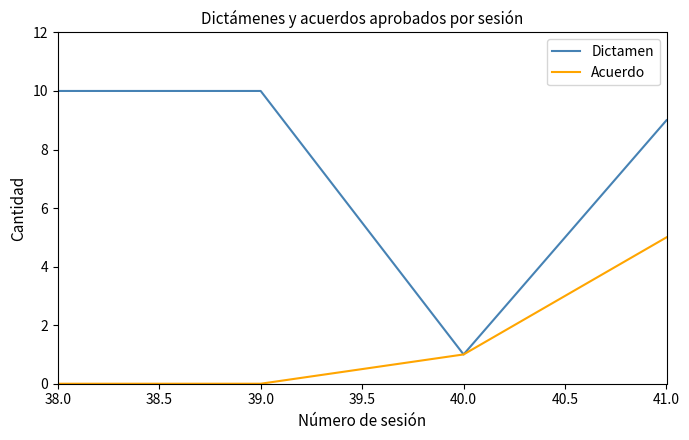

Which series has the widest spread of values?

Dictamen